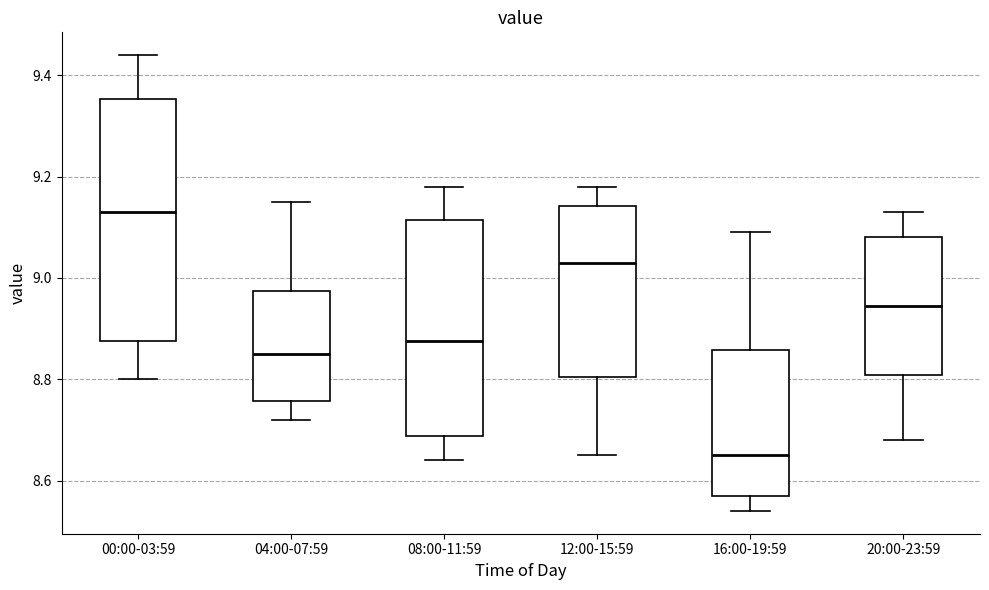

Reading left to right, read every box against the y-axis: the position of its median line, the range the box covers, and the ends of its whiskers. The values are not printed on the chart, so give them approximately, as read against the axis.

00:00-03:59: median 9.14, box 8.88 to 9.36, whiskers 8.80 to 9.44
04:00-07:59: median 8.86, box 8.76 to 8.98, whiskers 8.72 to 9.16
08:00-11:59: median 8.88, box 8.68 to 9.12, whiskers 8.64 to 9.18
12:00-15:59: median 9.04, box 8.80 to 9.14, whiskers 8.66 to 9.18
16:00-19:59: median 8.66, box 8.58 to 8.86, whiskers 8.54 to 9.10
20:00-23:59: median 8.94, box 8.80 to 9.08, whiskers 8.68 to 9.14